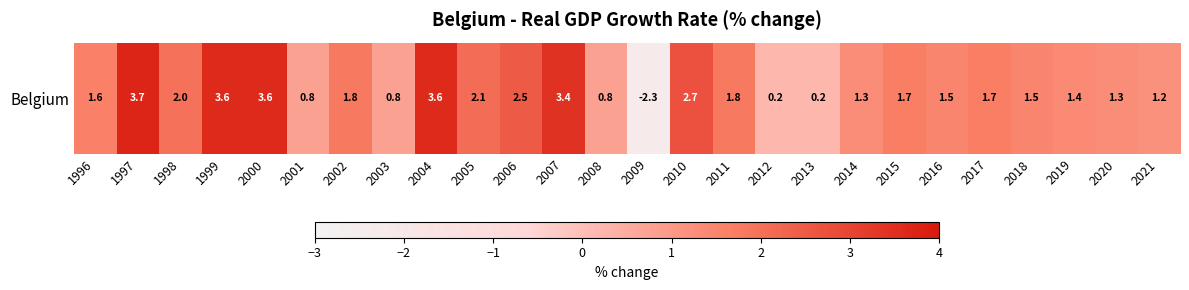

What is the smallest value displayed?

-2.3